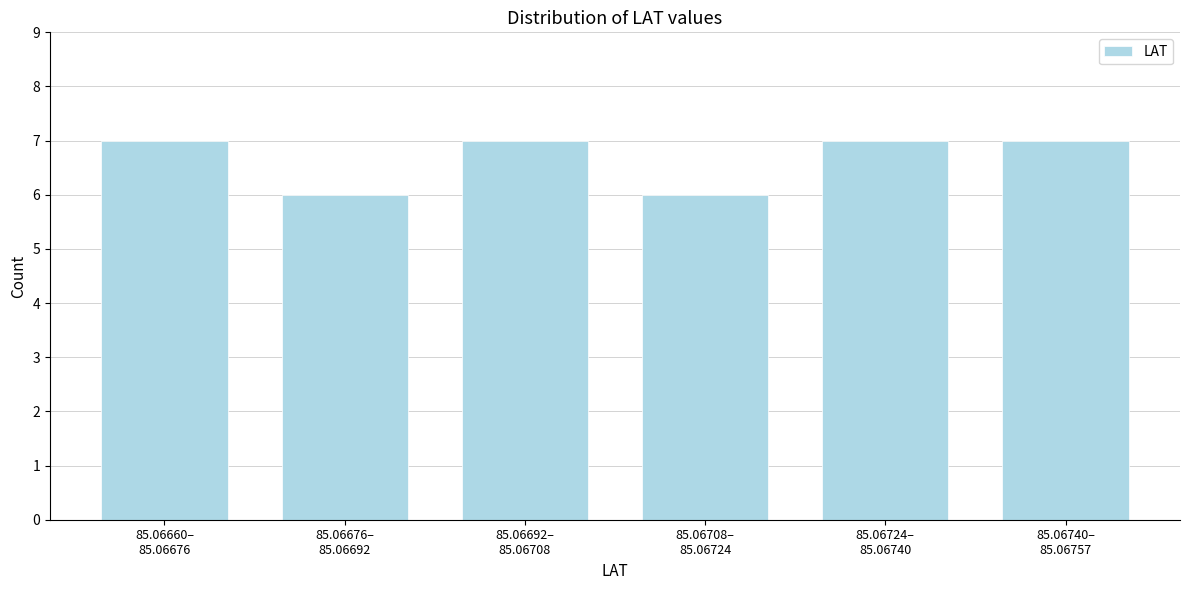

Reading left to right, extract all data points from this chart.

7	6	7	6	7	7